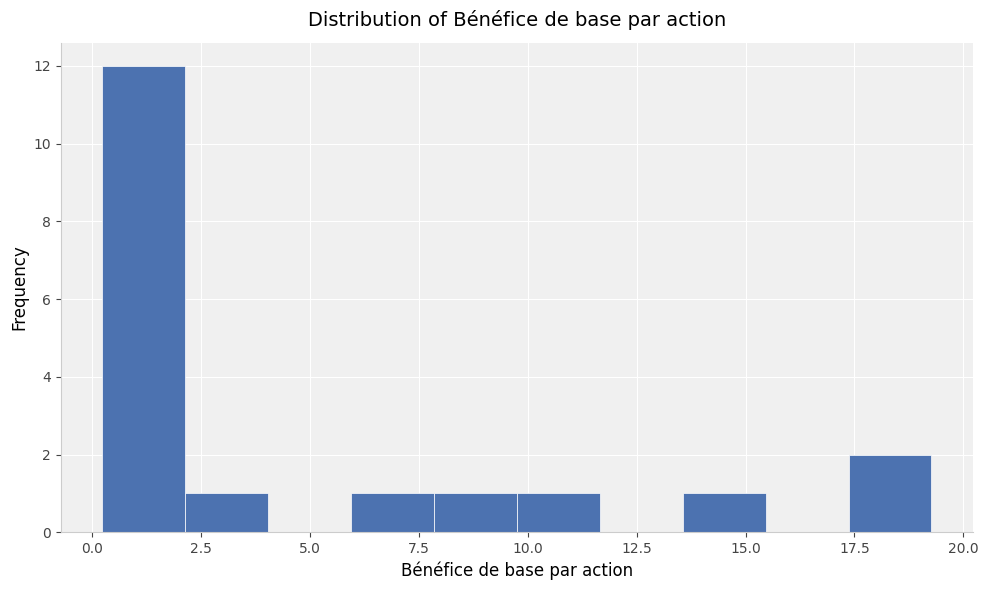

Around what value on the x-axis is the tallest bar? Give the approximate position of its centre, as read against the axis.

1.0